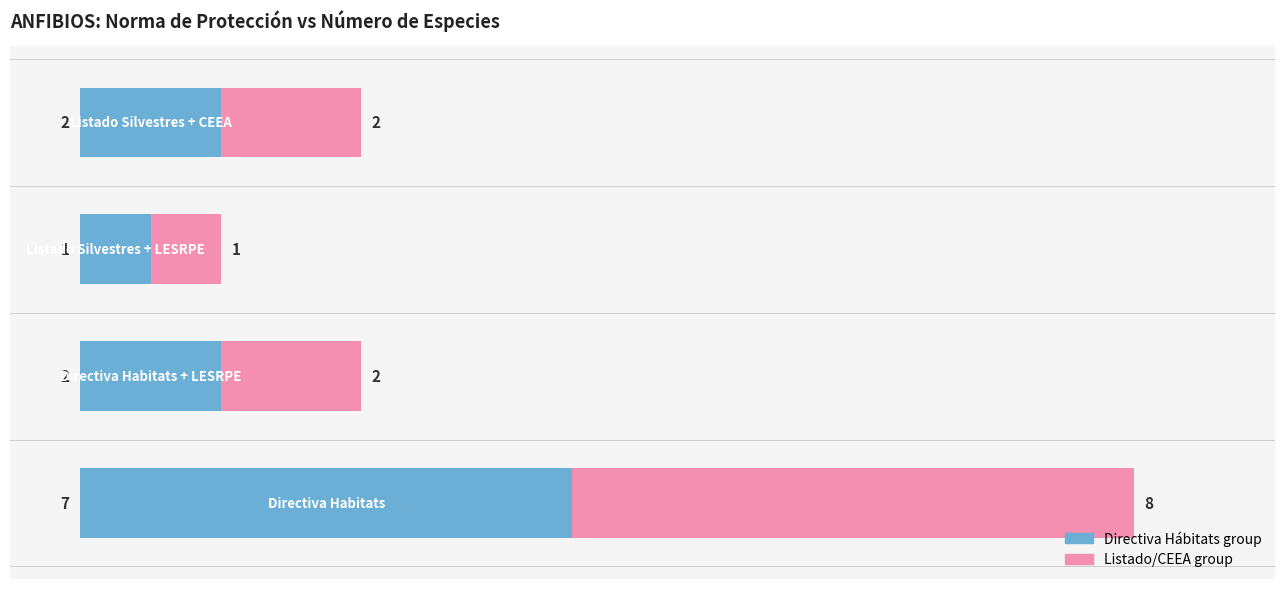

How many distinct data groups are displayed?

2